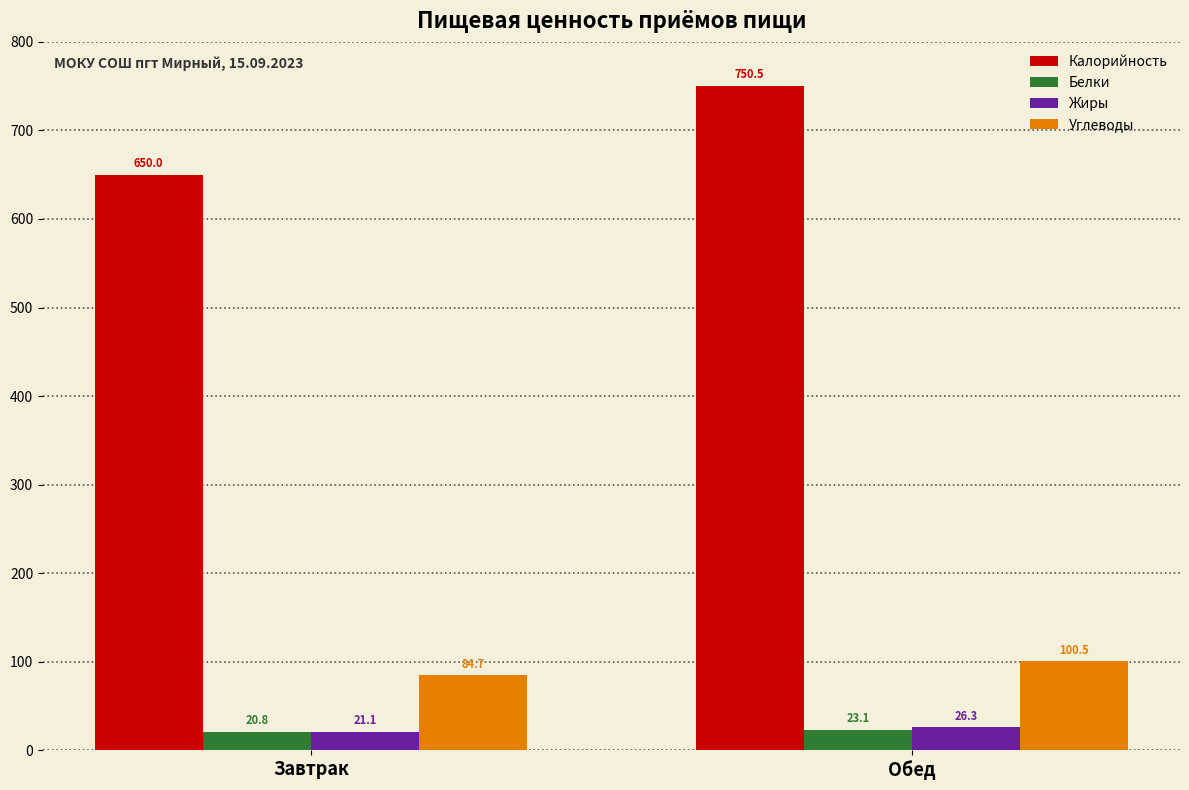

At which category does the chart reach its peak across all series?

Обед